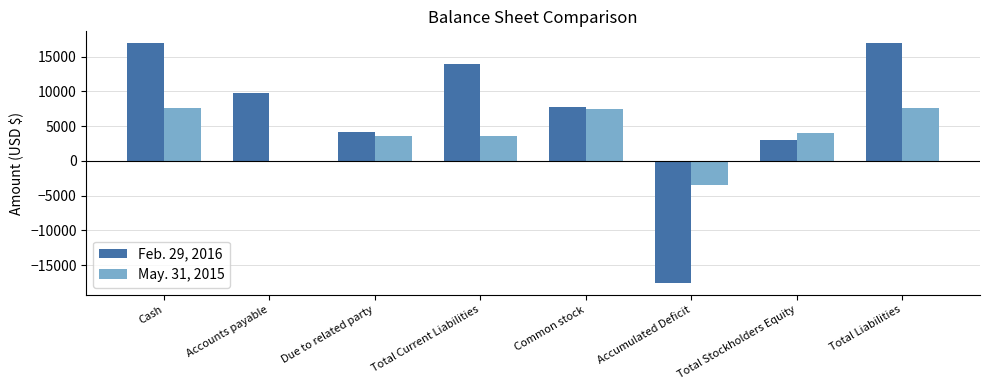

Reading right to left, extract all data points from this chart.

Feb. 29, 2016: Total Liabilities=16938	Total Stockholders Equity=2967	Accumulated Deficit=-17533	Common stock=7800	Total Current Liabilities=13971	Due to related party=4193	Accounts payable=9778	Cash=16938
May. 31, 2015: Total Liabilities=7656	Total Stockholders Equity=4057	Accumulated Deficit=-3443	Common stock=7500	Total Current Liabilities=3599	Due to related party=3599	Accounts payable=0	Cash=7656